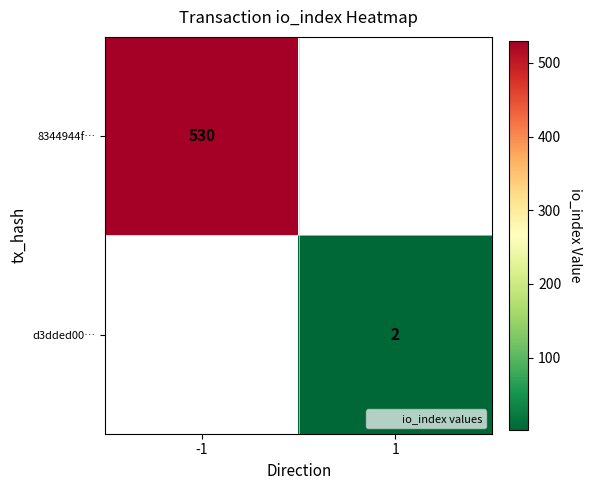

What is the difference between the 8344944f… values at -1 and 1?

530